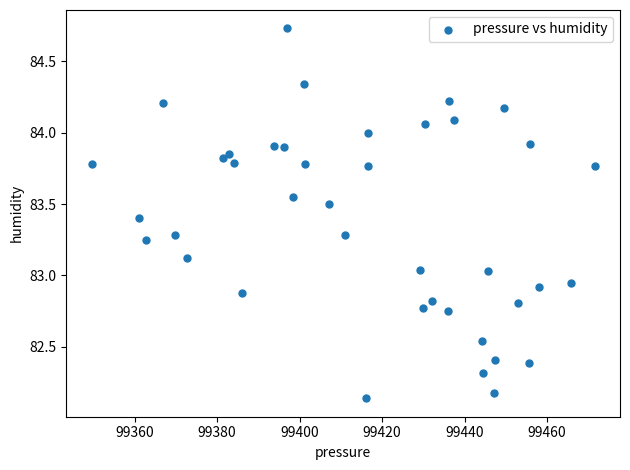

What is the range of Y values (max minus min)?

2.6